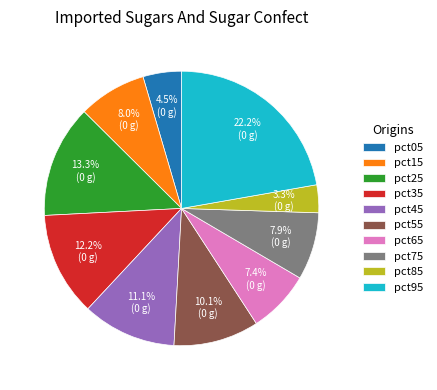

How many segments does this pie chart have?

10